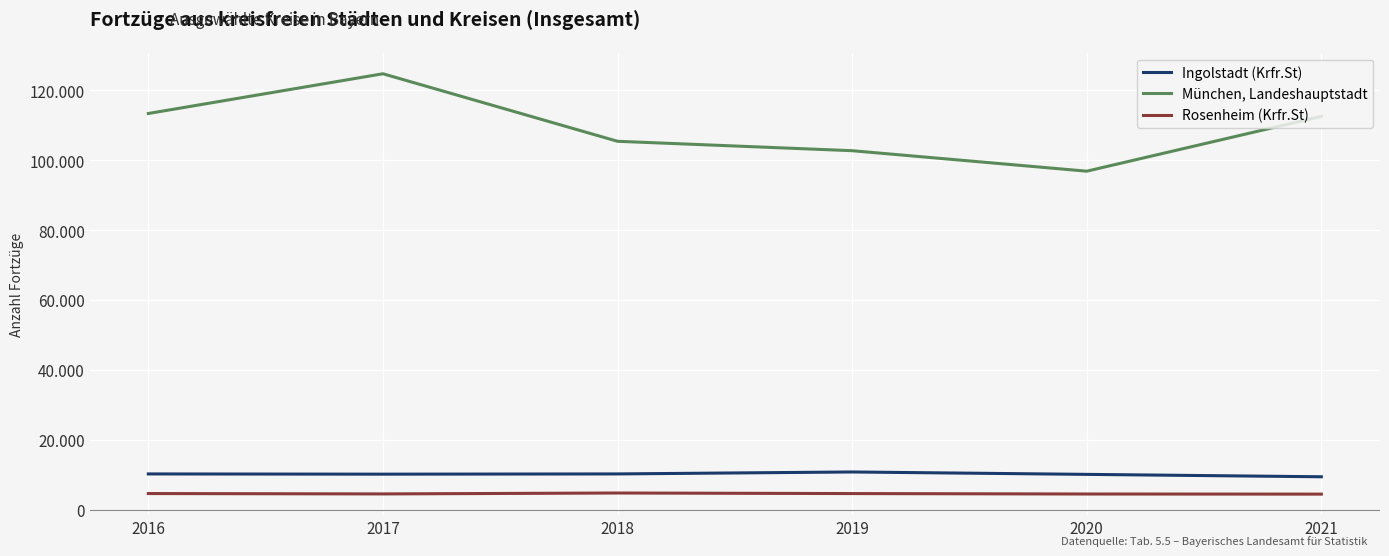

At 2019, list the series in order from largest to smallest.

München, Landeshauptstadt, Ingolstadt (Krfr.St), Rosenheim (Krfr.St)